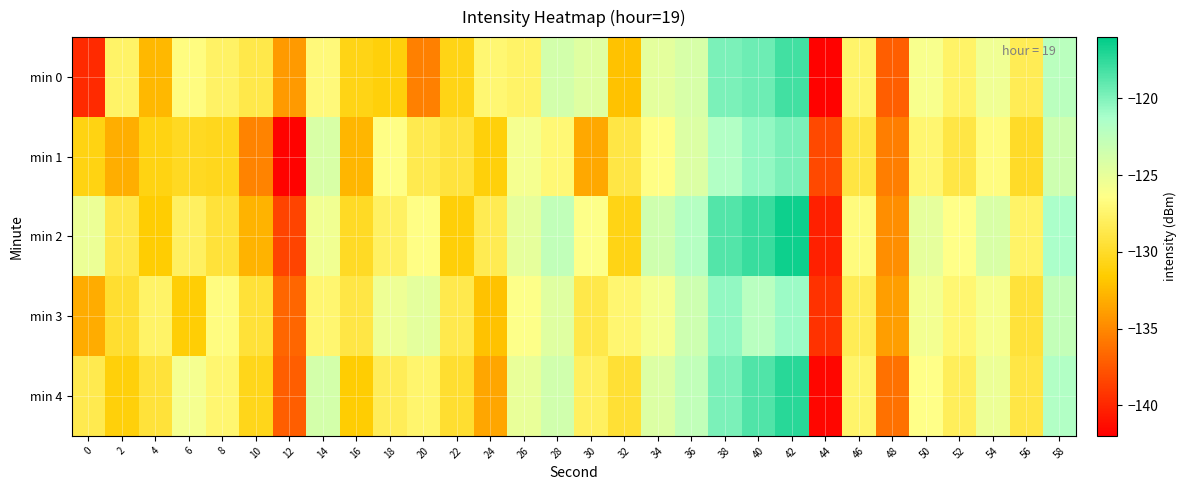

At which category is the sum across all series the highest?

42